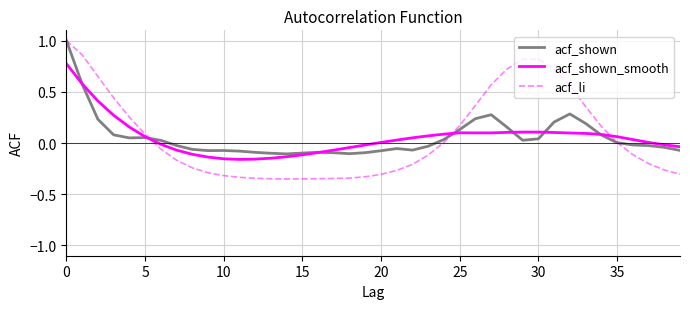

What is the maximum value shown in the chart?

1.0